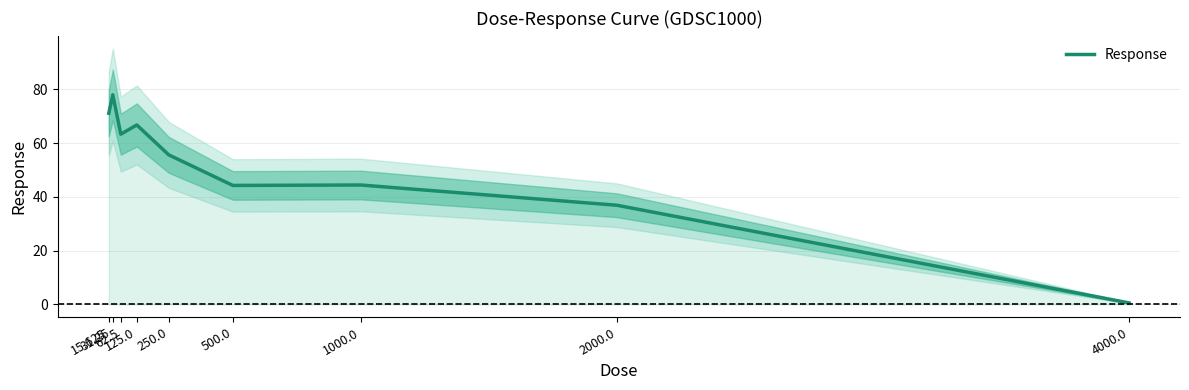

At which category does the chart reach its minimum across all series?

4000.0